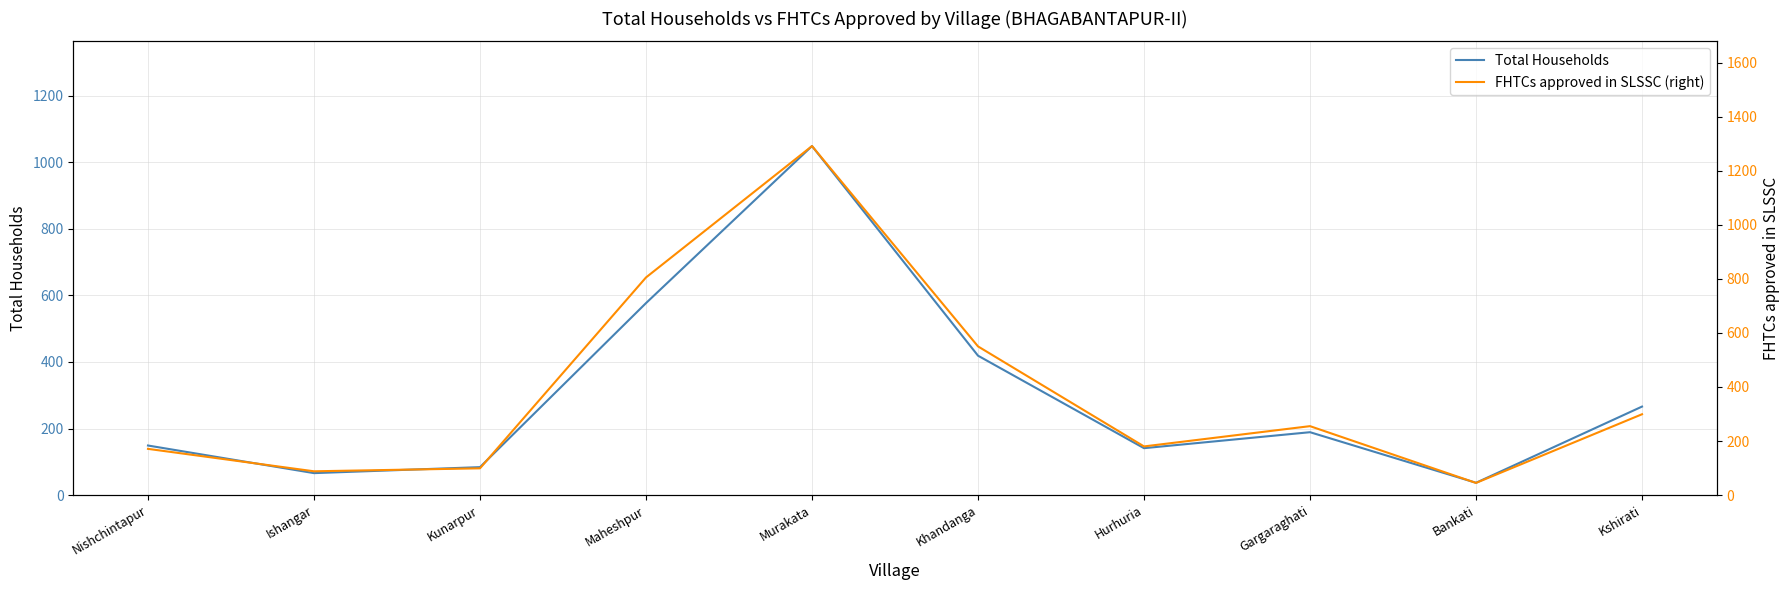

At which category does Total Households reach its first local peak?

Murakata